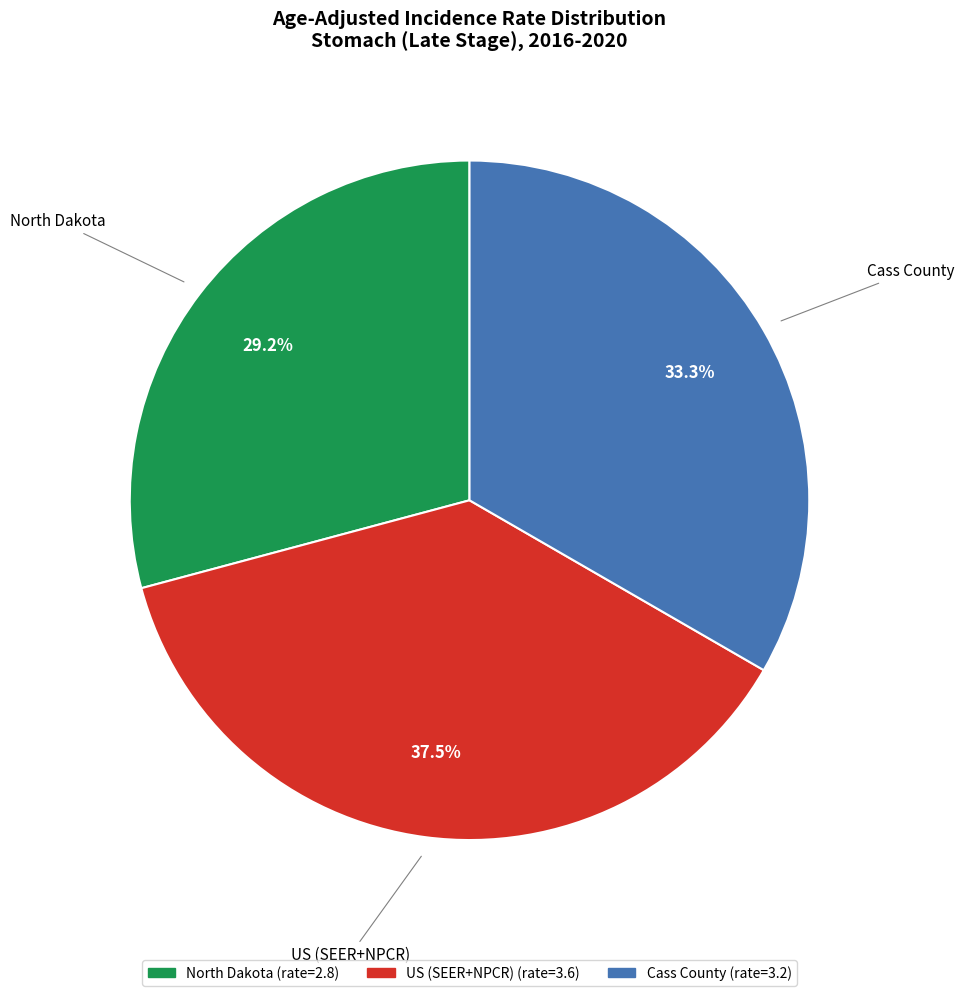

The Cass County slice represents 21% of the pie. True or false?

False